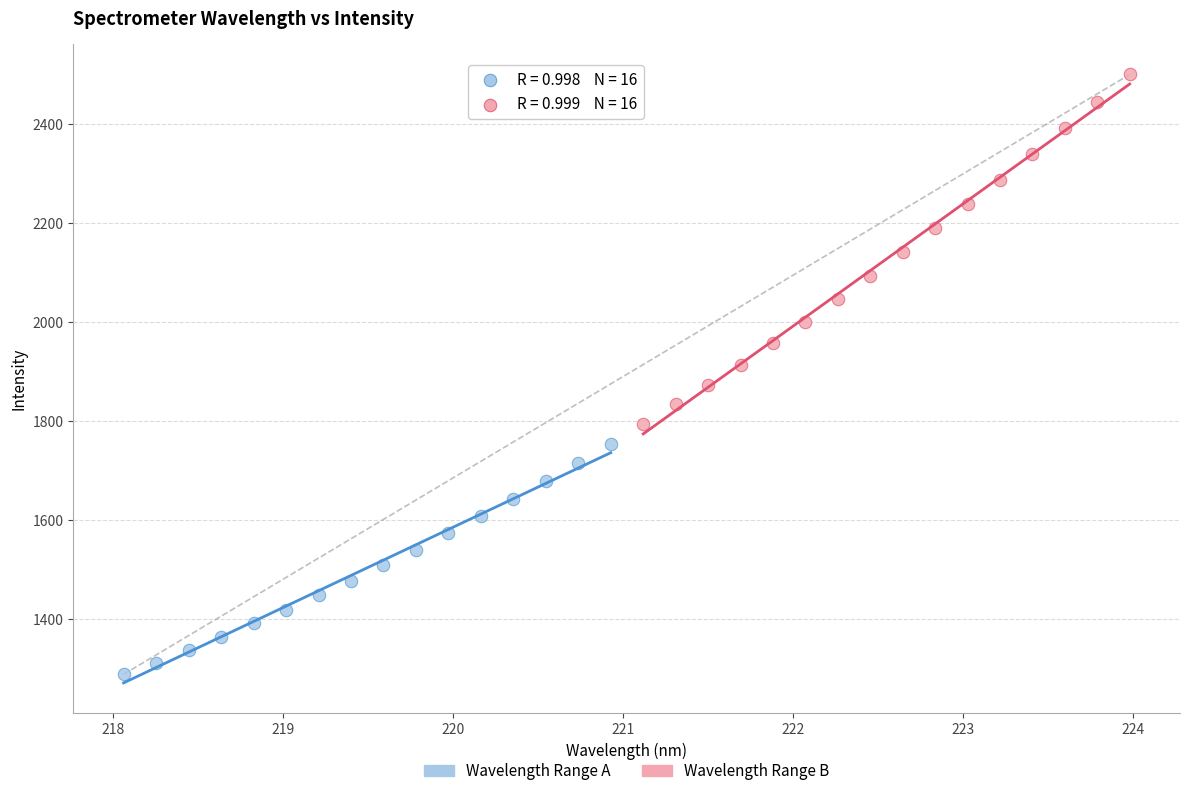

Which series has the widest spread of Y values?

Wavelength Range B